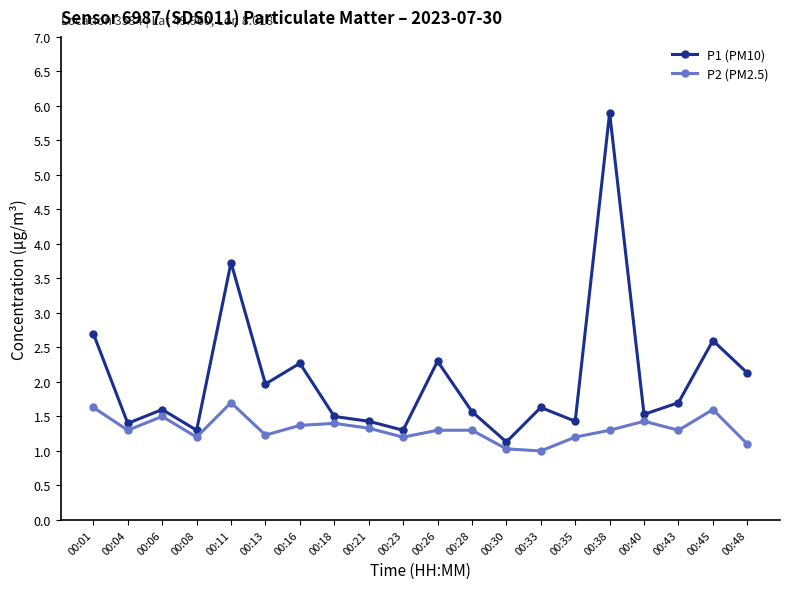

What is the difference between the maximum and minimum values in the P1 (PM10) series?

4.8